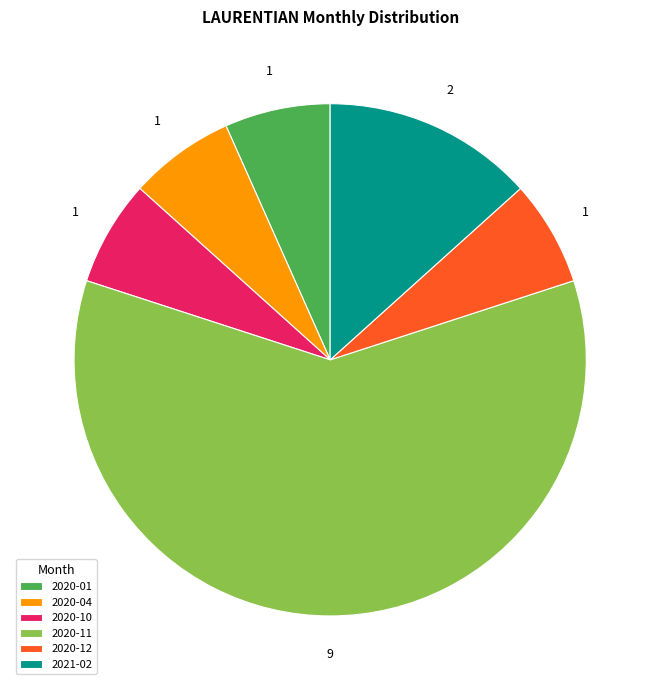

How many segments does this pie chart have?

6